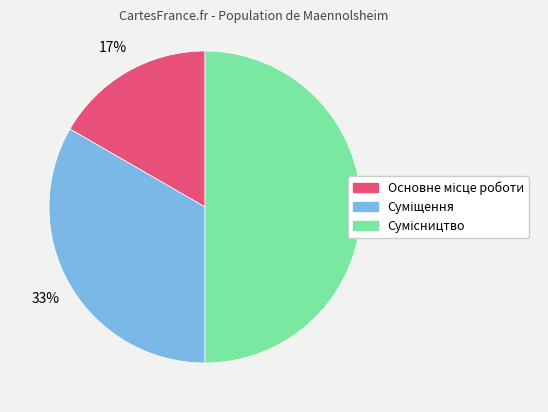

To the nearest percent, what is the average slice percentage?

33%